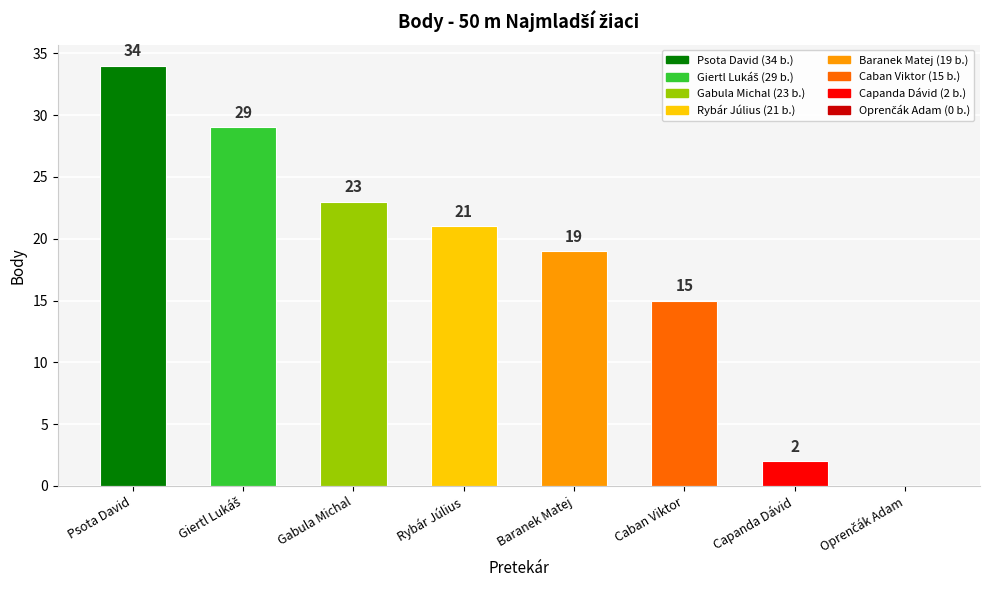

The value at Caban Viktor is 15. True or false?

True